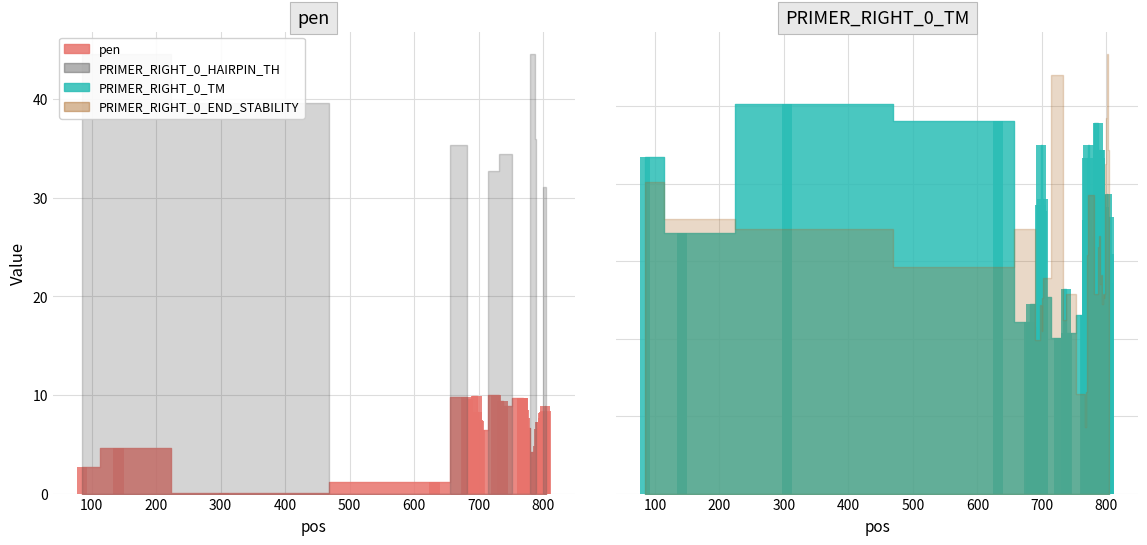

How many values in the pen series exceed 7?

21